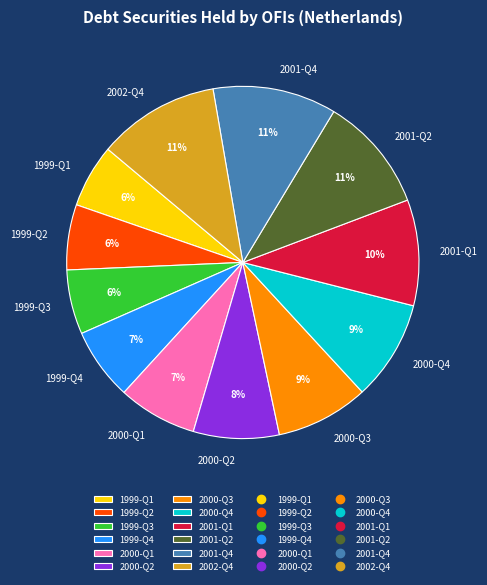

The 1999-Q1 slice represents 6% of the pie. True or false?

True